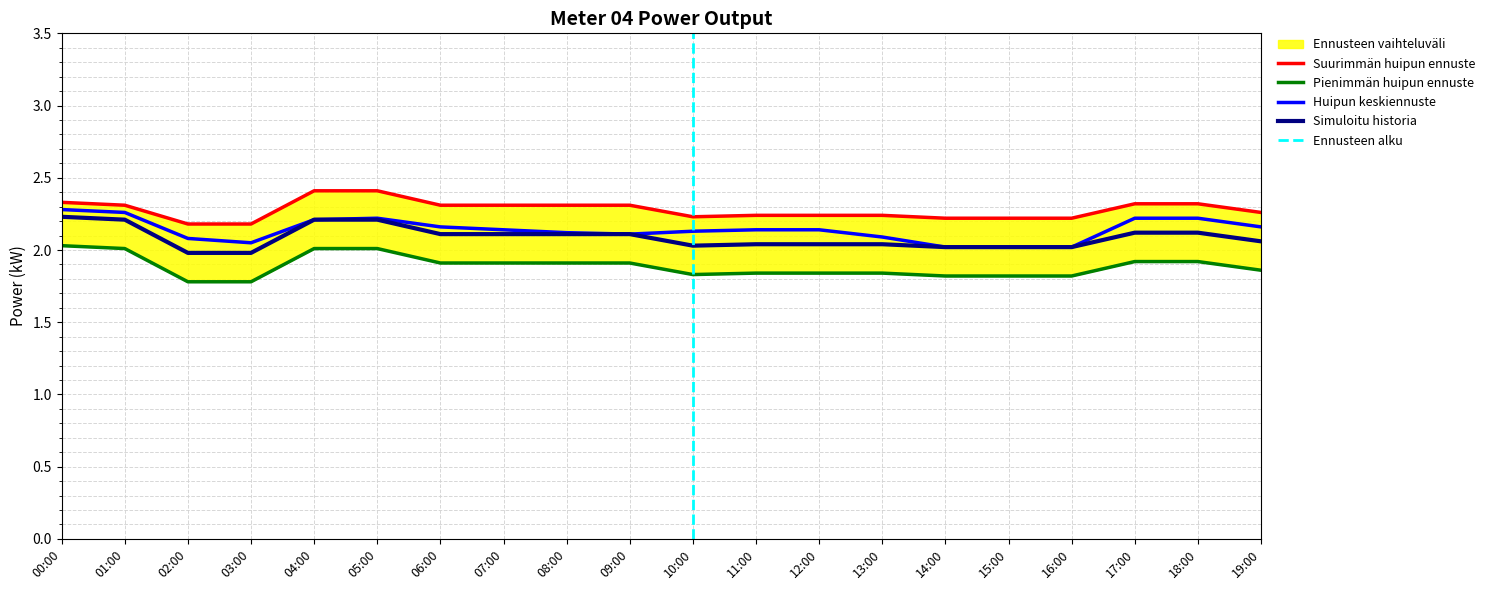

Is it true that Huipun keskiennuste equals 1.4 at 12:00?

False